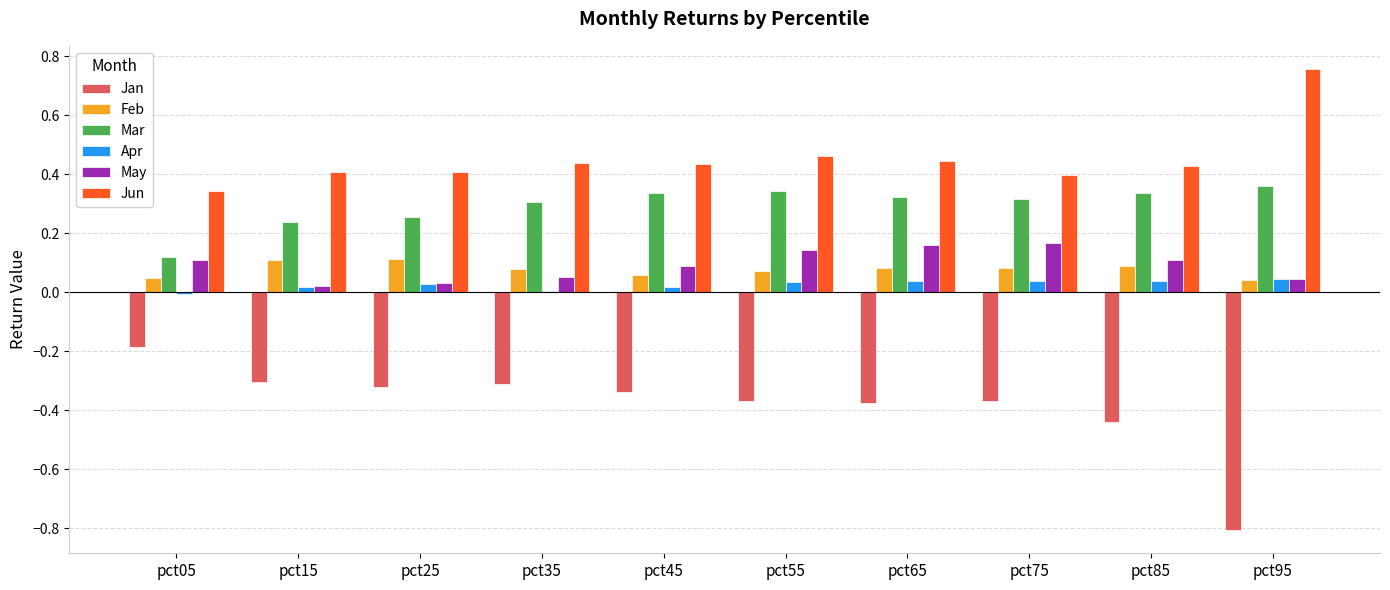

How many groups of bars are there?

10